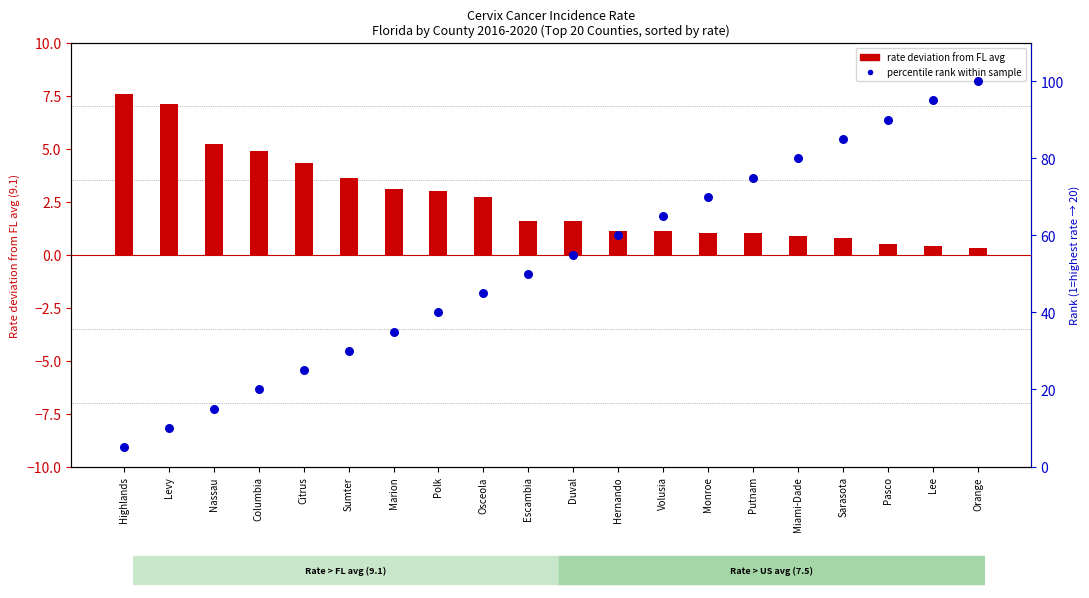

Which series has the largest total across all categories?

percentile rank within sample